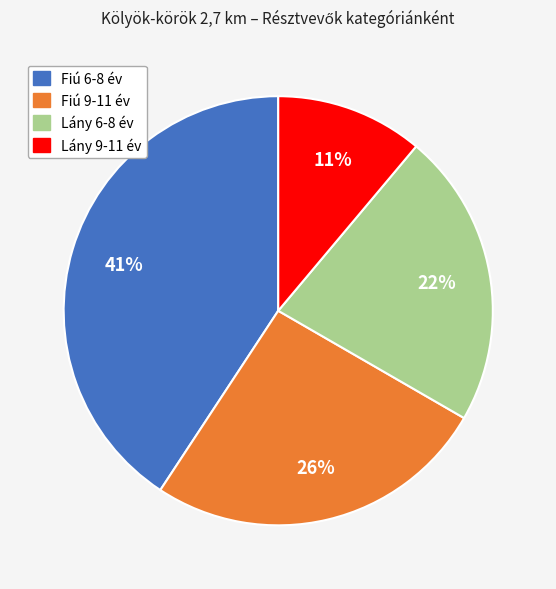

Combined, do Lány 9-11 év and Lány 6-8 év account for over 50%?

No